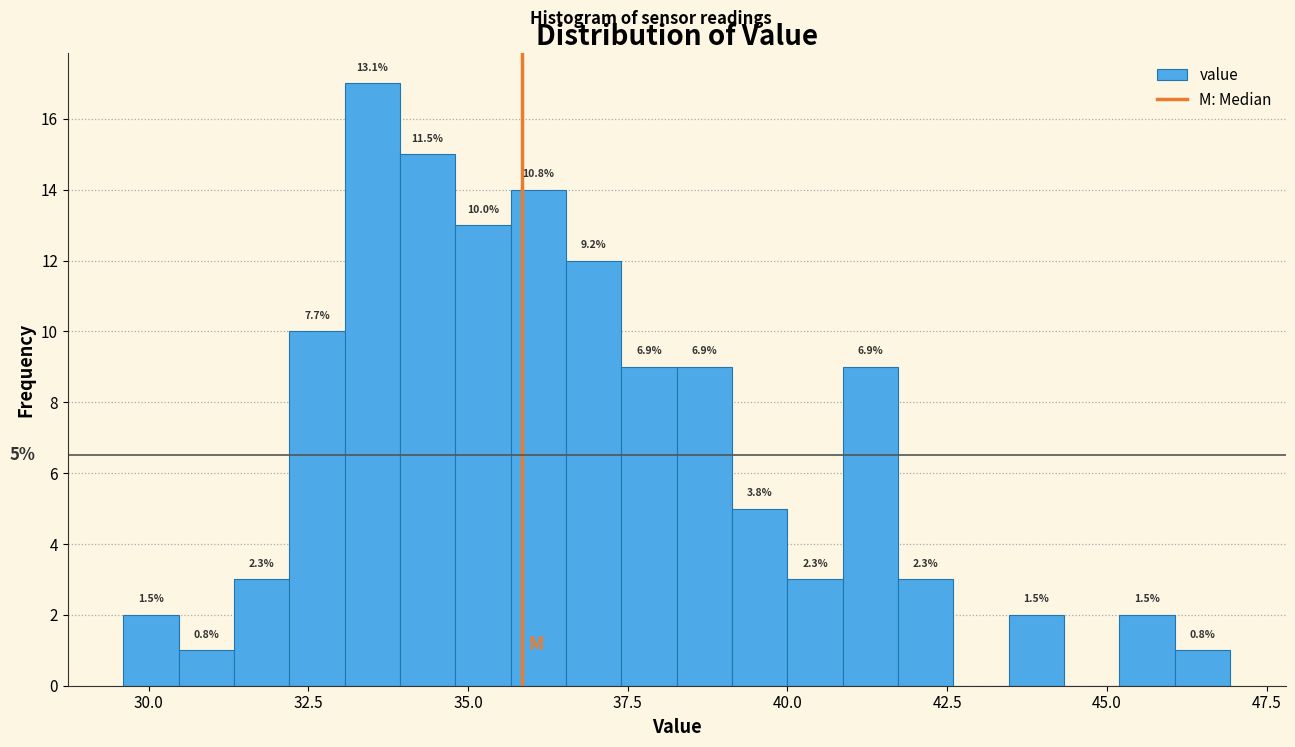

Read against the x-axis, roughly where is the centre of the tallest bar?

33.5